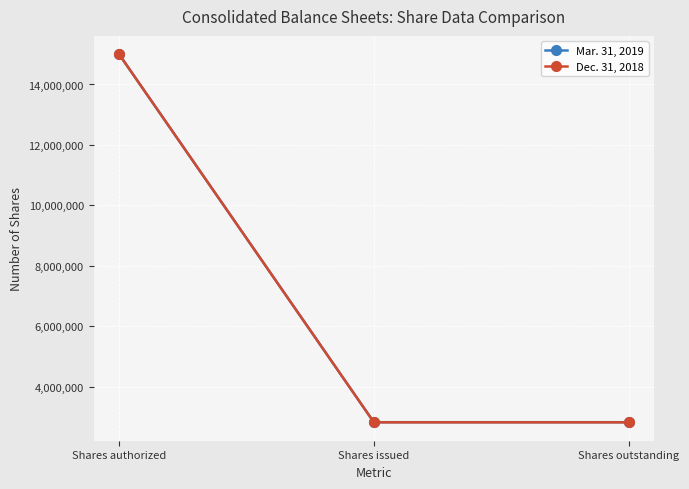

Reading left to right, extract all data points from this chart.

Mar. 31, 2019: 15000000	2817821	2817821
Dec. 31, 2018: 15000000	2814157	2814157